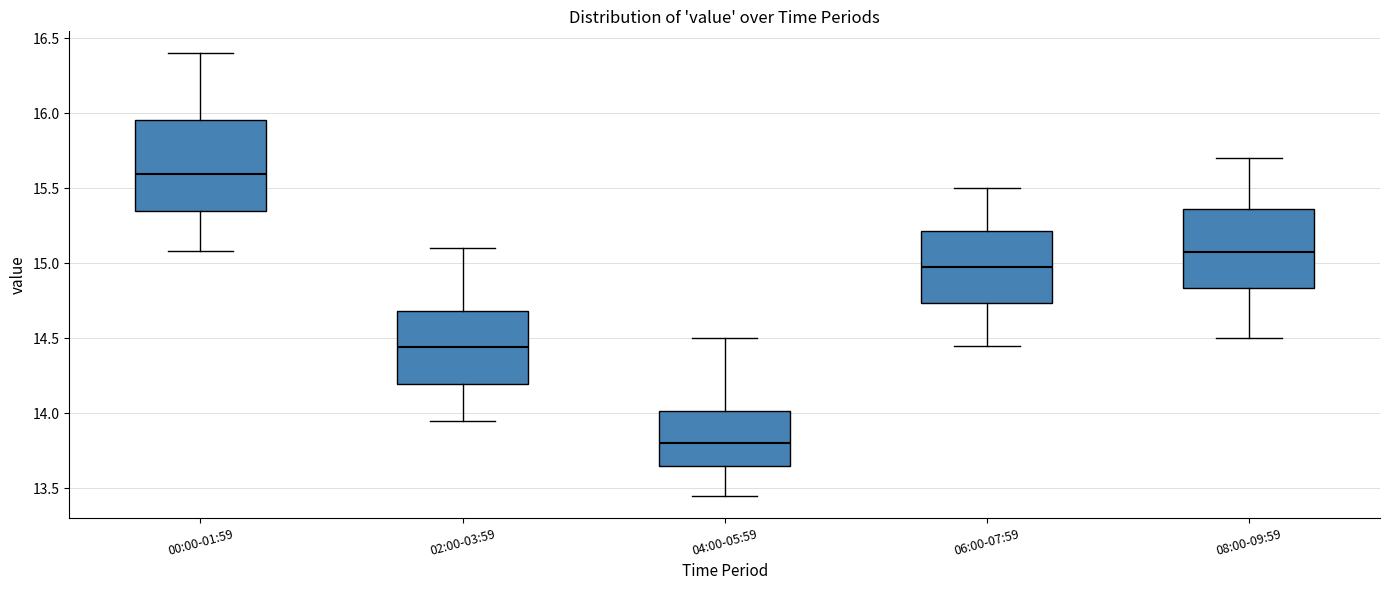

Reading left to right, read every box against the y-axis: the position of its median line, the range the box covers, and the ends of its whiskers. The values are not printed on the chart, so give them approximately, as read against the axis.

00:00-01:59: median 15.60, box 15.35 to 15.95, whiskers 15.10 to 16.40
02:00-03:59: median 14.45, box 14.20 to 14.70, whiskers 13.95 to 15.10
04:00-05:59: median 13.80, box 13.65 to 14.00, whiskers 13.45 to 14.50
06:00-07:59: median 15.00, box 14.75 to 15.20, whiskers 14.45 to 15.50
08:00-09:59: median 15.10, box 14.85 to 15.35, whiskers 14.50 to 15.70